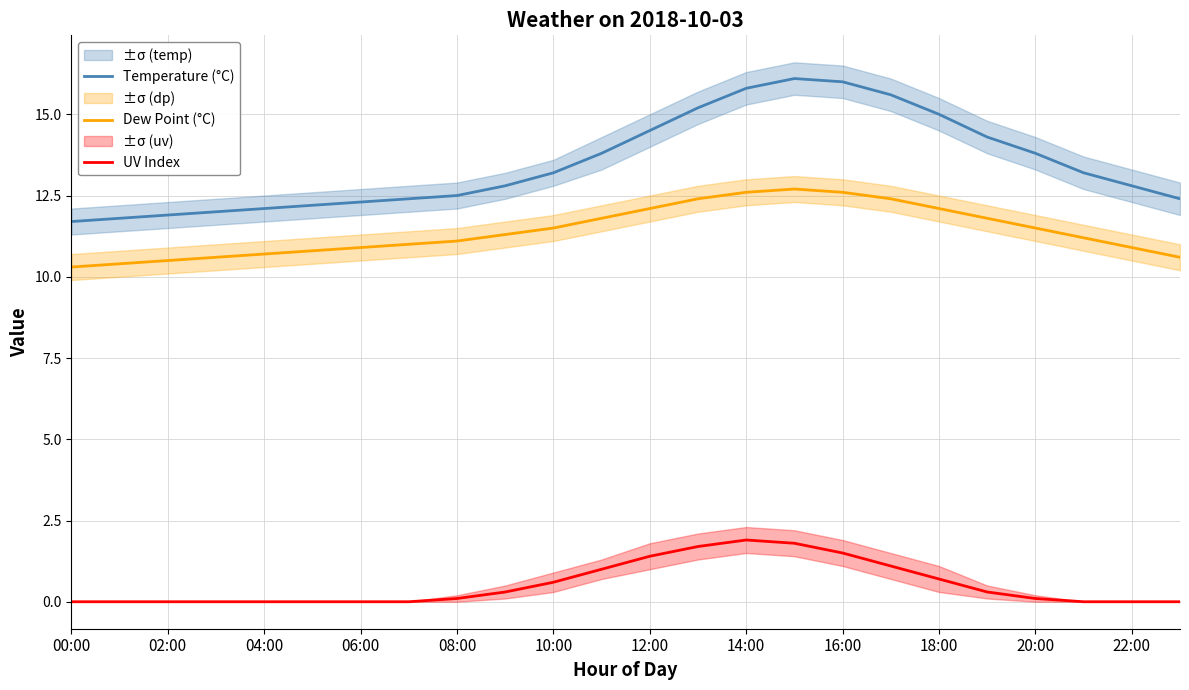

Is the value of Dew Point (°C) at 18:00 greater than the value of UV Index at 16:00?

Yes